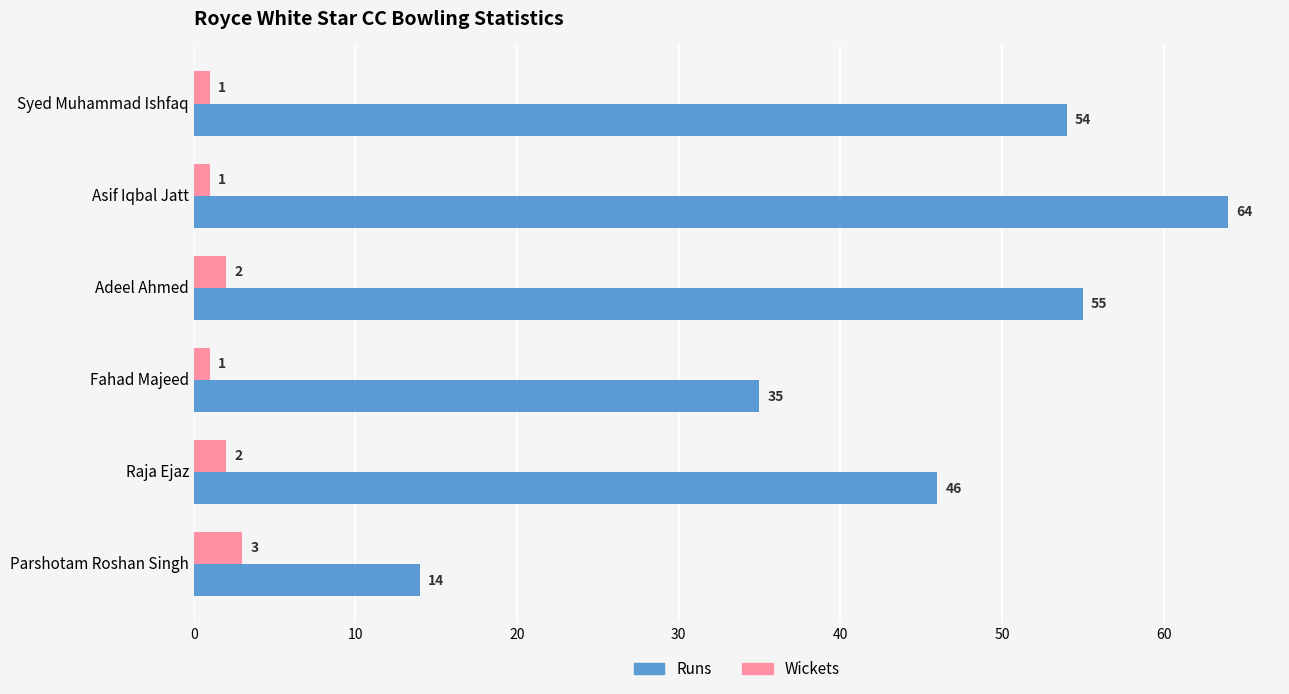

Is the value of Runs at Asif Iqbal Jatt greater than the value of Wickets at Raja Ejaz?

Yes